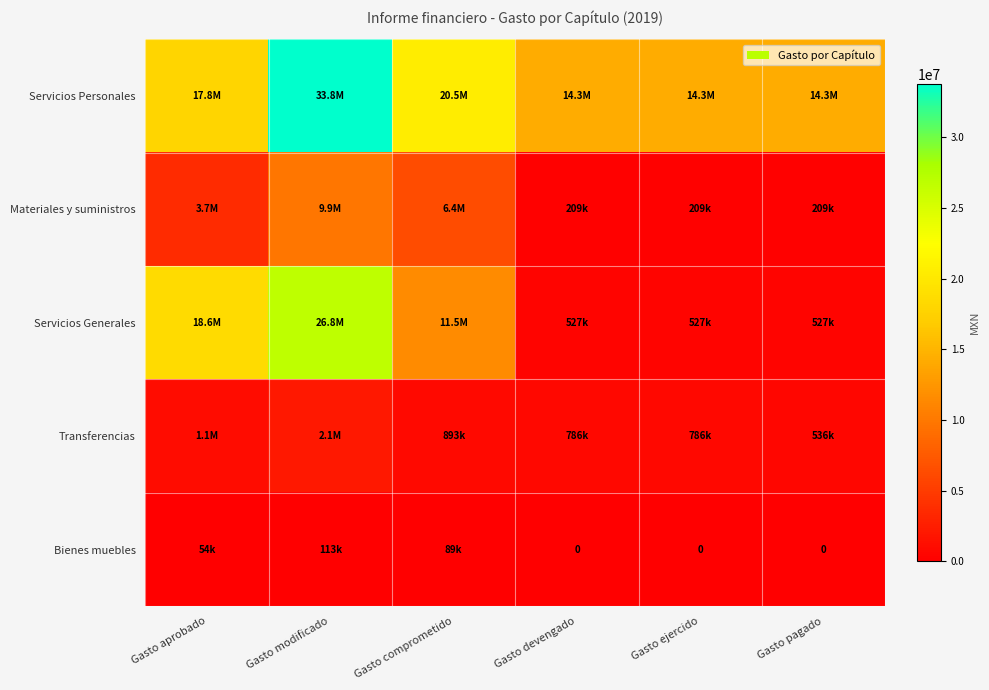

Which series has the widest spread of values?

Servicios Generales